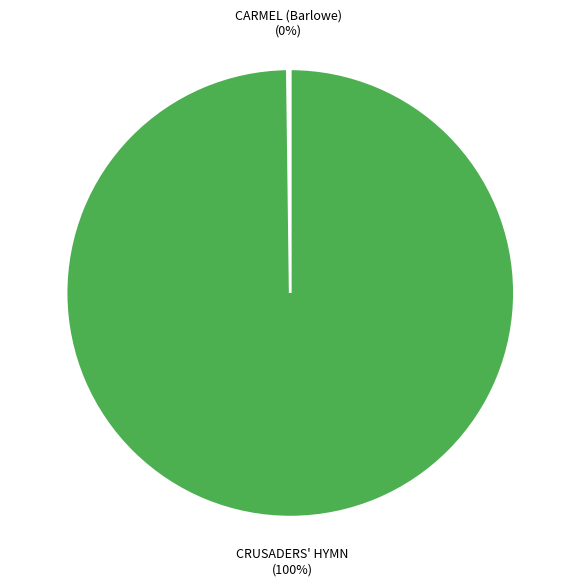

Which category has the biggest portion of the pie?

CRUSADERS' HYMN